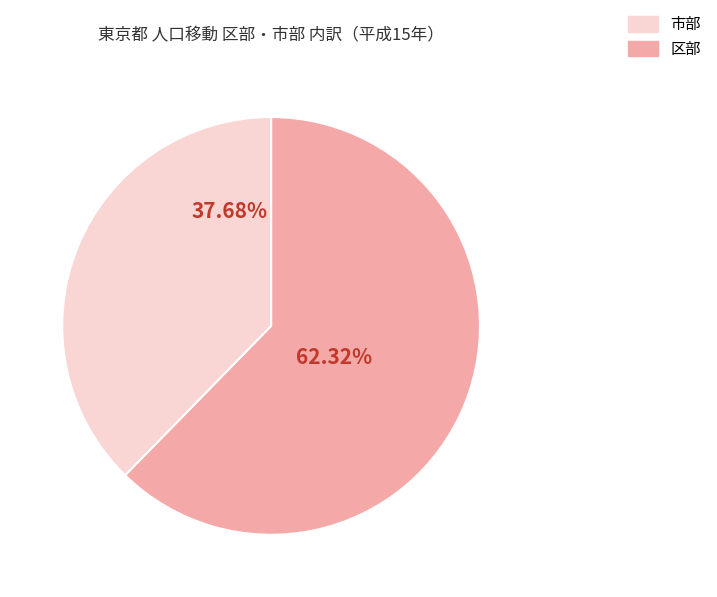

To the nearest percent, what is the difference between the largest and smallest slice percentages?

25%